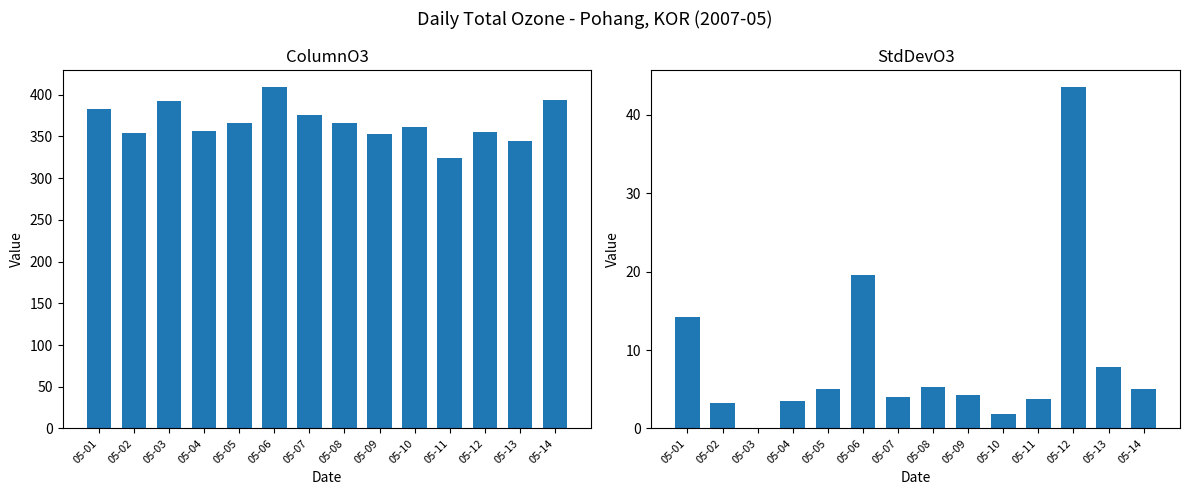

What value does the StdDevO3 series have at 05-04?

3.5